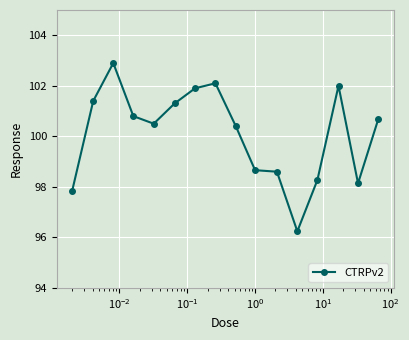

What is the value of the 13th point from the left?

98.3